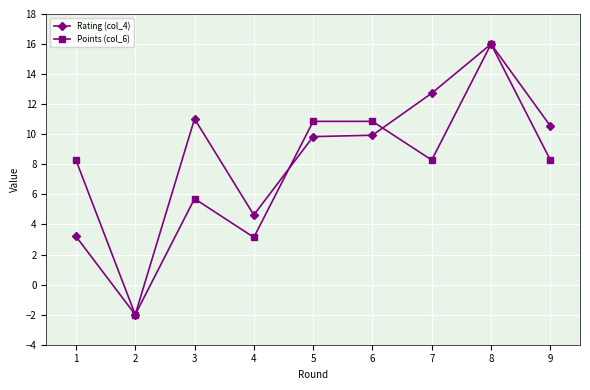

At how many categories does at least one series exceed 2?

8